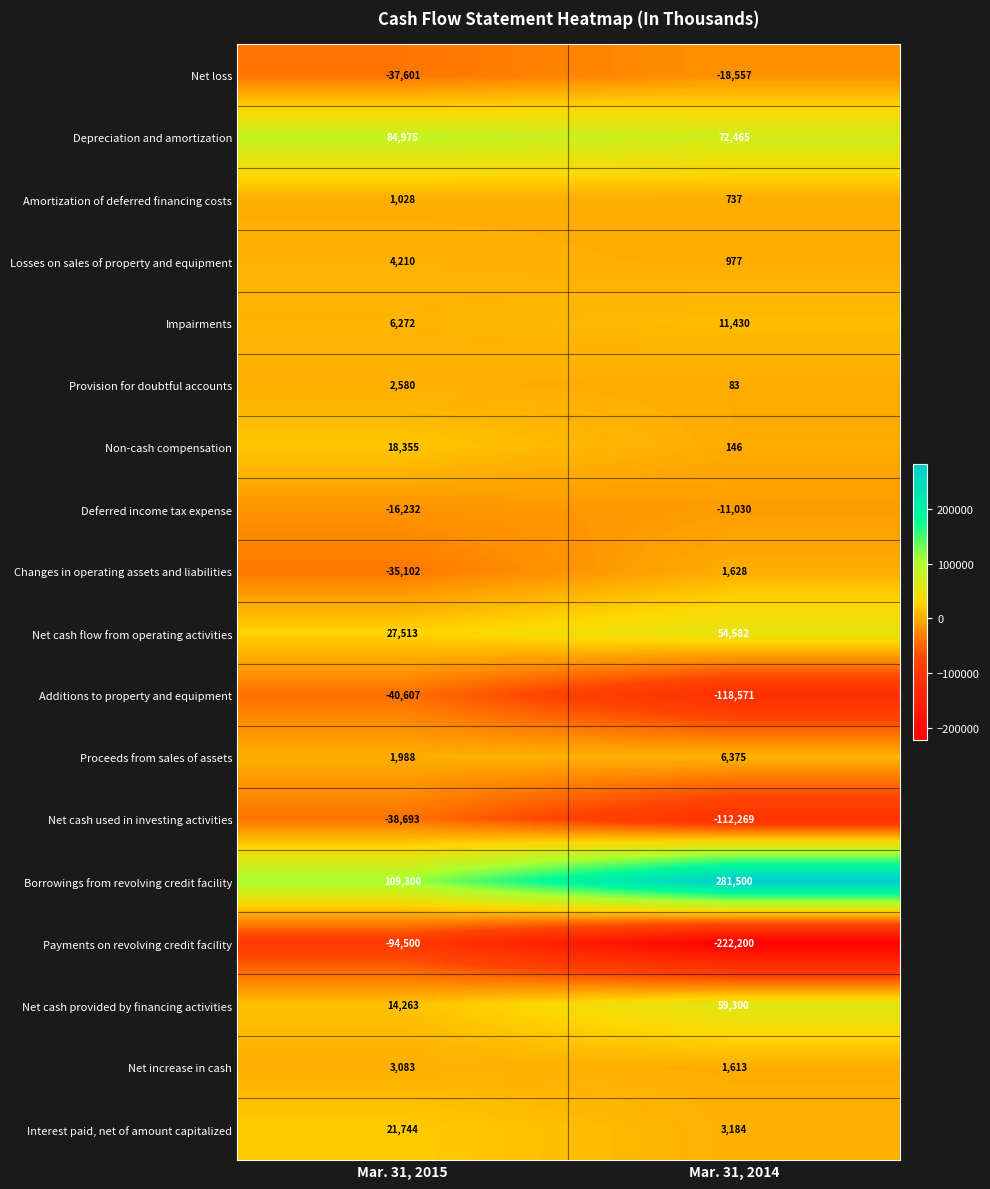

Rank the series at Mar. 31, 2015 from highest to lowest value.

Borrowings from revolving credit facility, Depreciation and amortization, Net cash flow from operating activities, Interest paid, net of amount capitalized, Non-cash compensation, Net cash provided by financing activities, Impairments, Losses on sales of property and equipment, Net increase in cash, Provision for doubtful accounts, Proceeds from sales of assets, Amortization of deferred financing costs, Deferred income tax expense, Changes in operating assets and liabilities, Net loss, Net cash used in investing activities, Additions to property and equipment, Payments on revolving credit facility